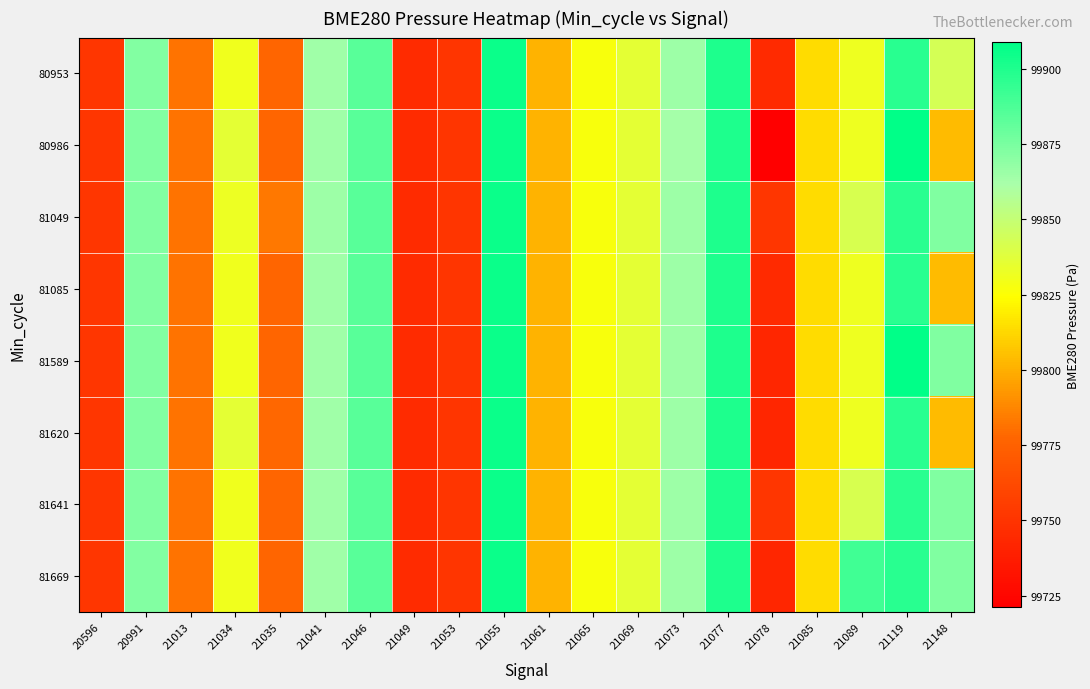

What is the difference between the highest and lowest values at 21078?

30.3